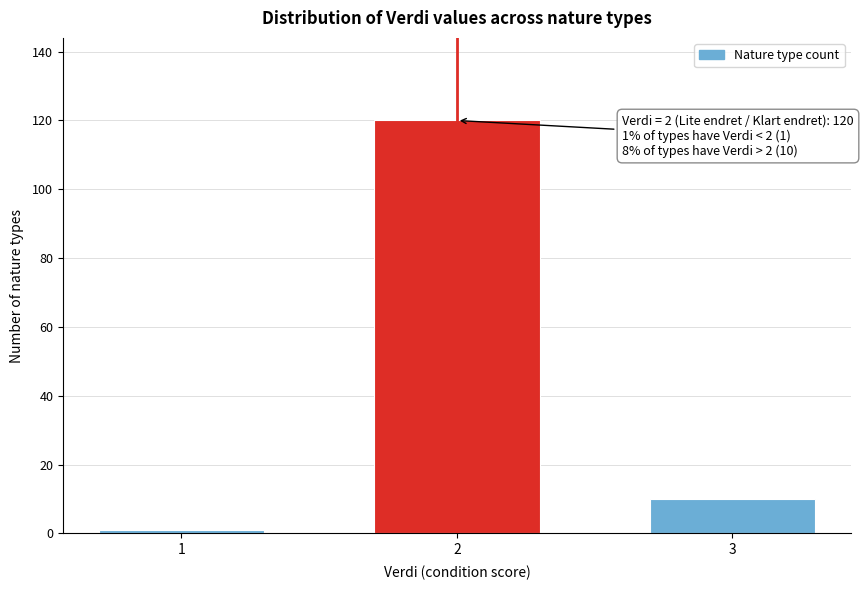

Reading right to left, extract all data points from this chart.

10	120	1